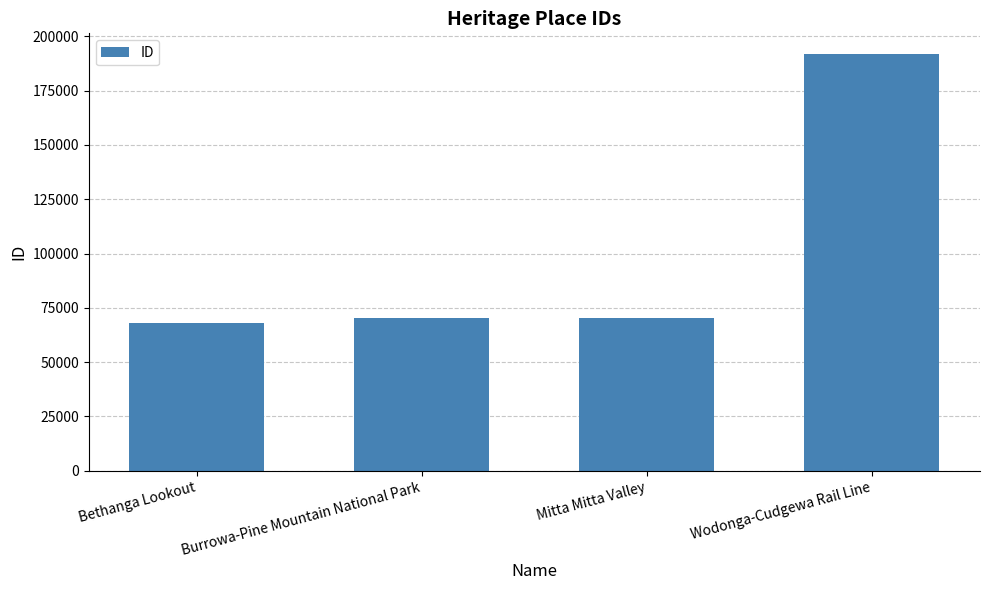

Approximately how many times larger is the value at Burrowa-Pine Mountain National Park compared to Mitta Mitta Valley?

1.0